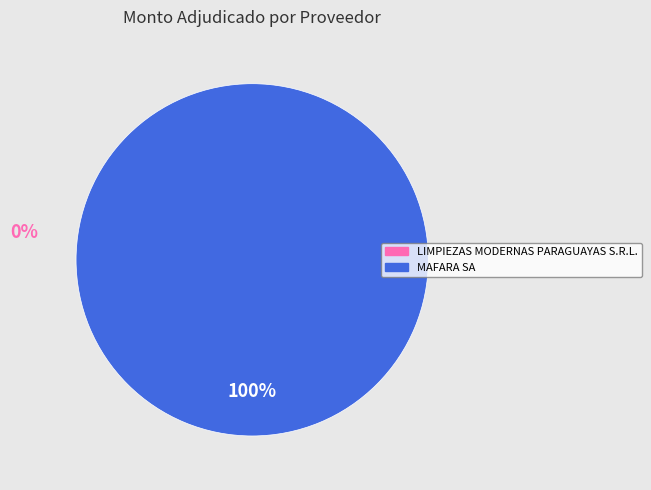

Is there a majority slice in this chart?

Yes